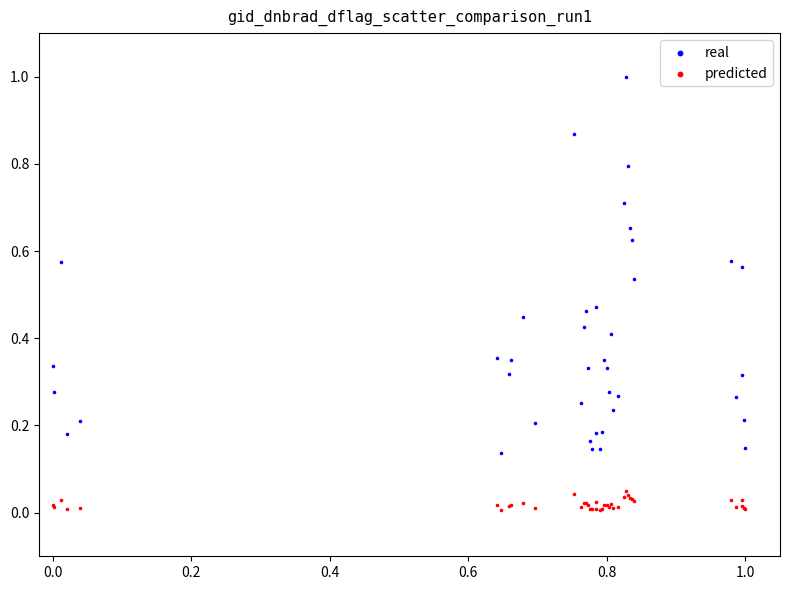

What is the X range (max minus min) for the scatter plot?

1.0